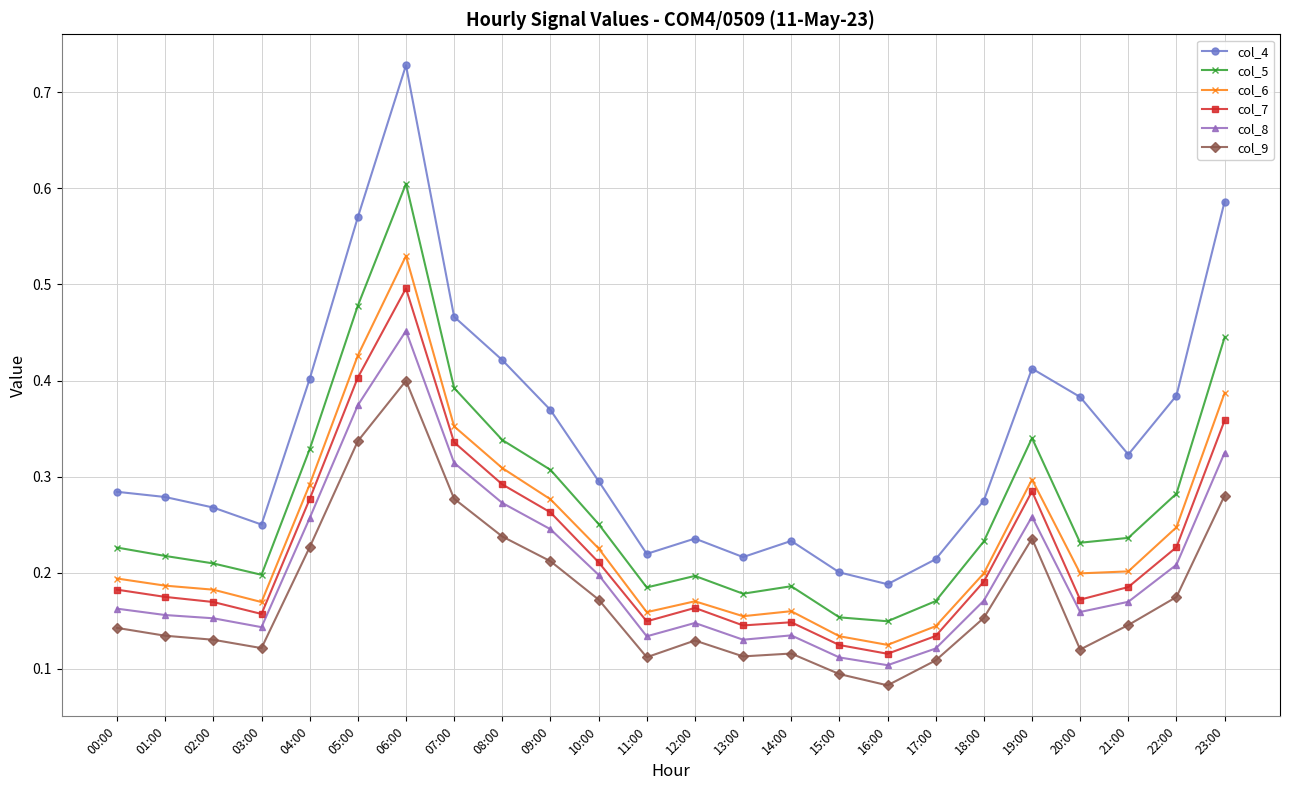

True or false: col_4 has more than 1 points higher than both neighbors.

True